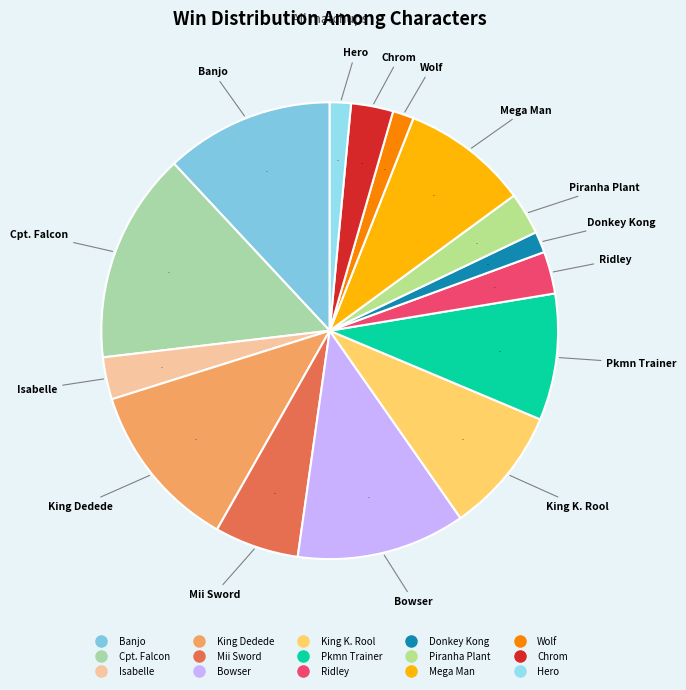

To the nearest percent, what is the combined percentage of Bowser and Piranha Plant?

15%